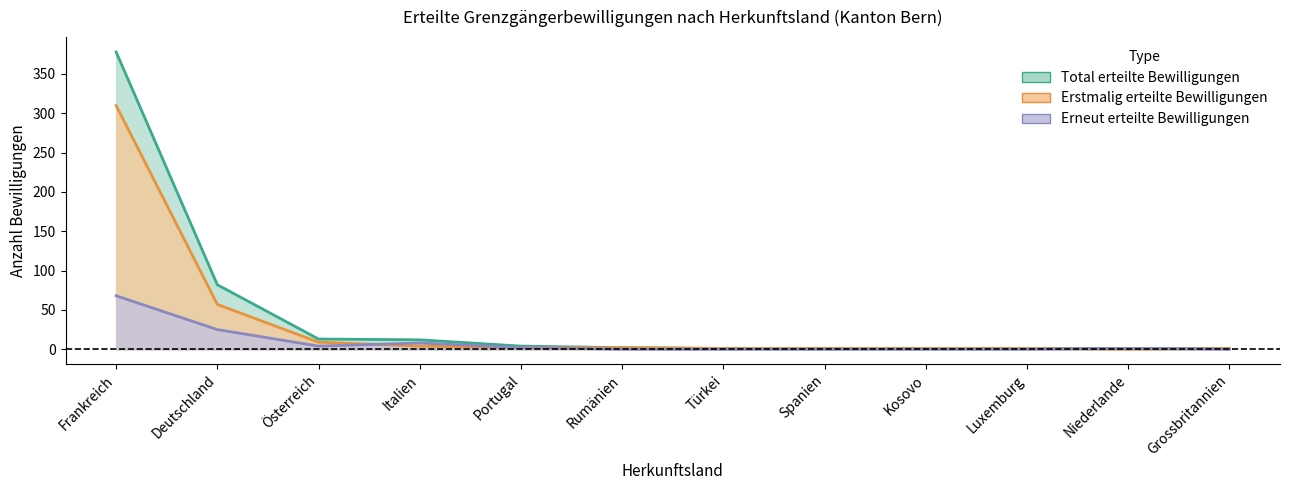

What is the difference between the highest and lowest values at Portugal?

3